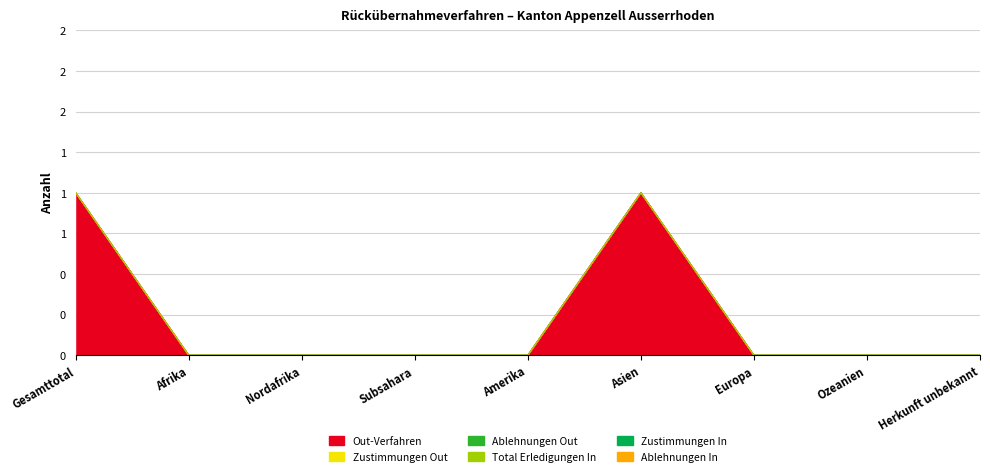

Which has a higher value, Afrika or Ozeanien?

Afrika